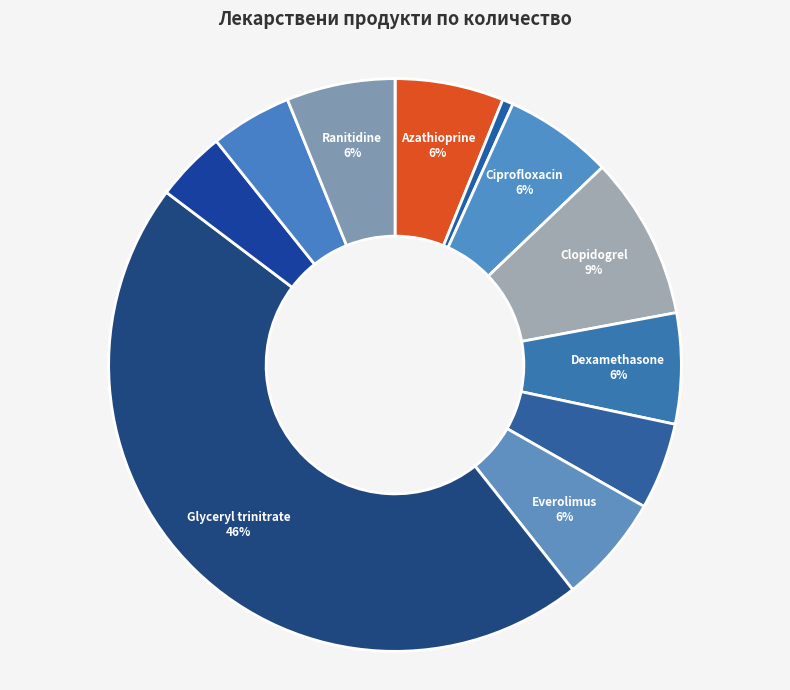

What is the largest slice in the pie chart?

Glyceryl trinitrate